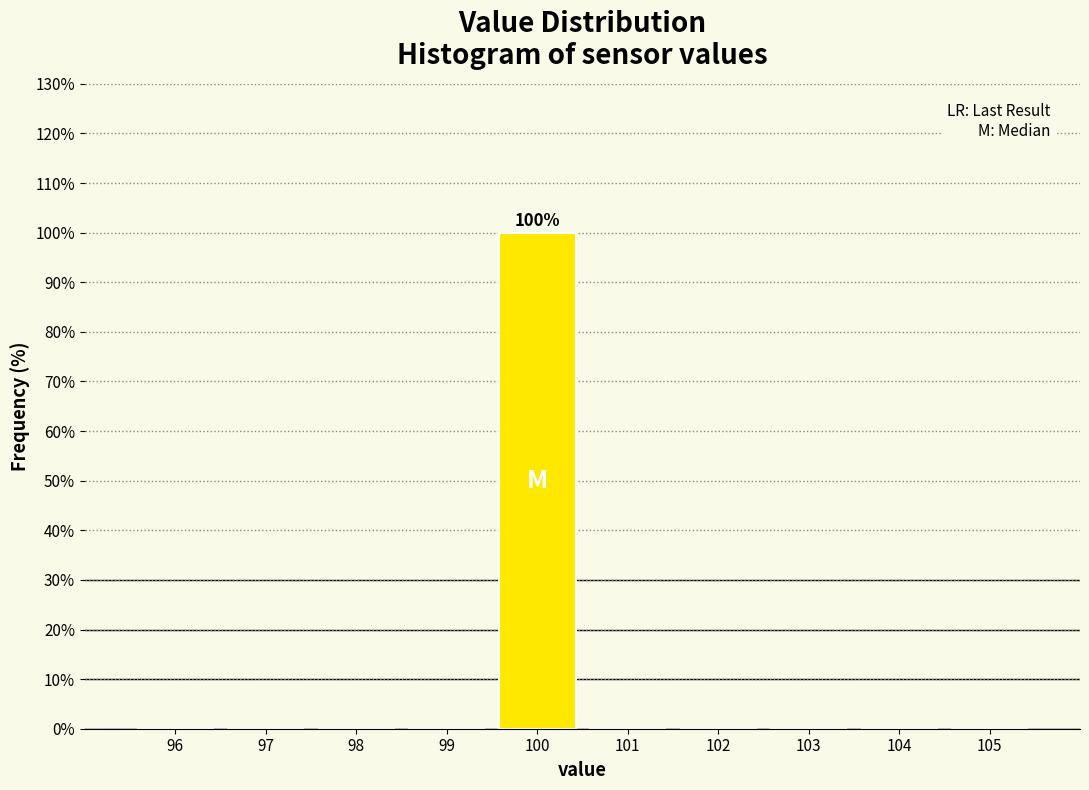

Which range on the x-axis has the tallest bar?

99.5 to 100.5